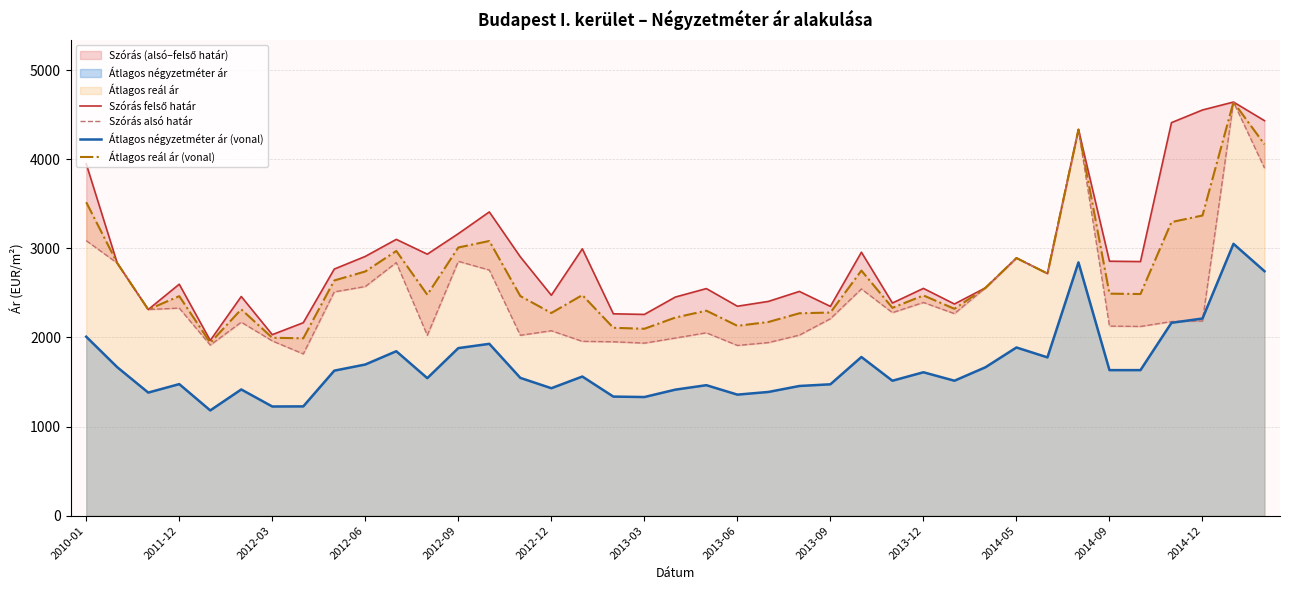

What is the minimum value shown in the chart?

1181